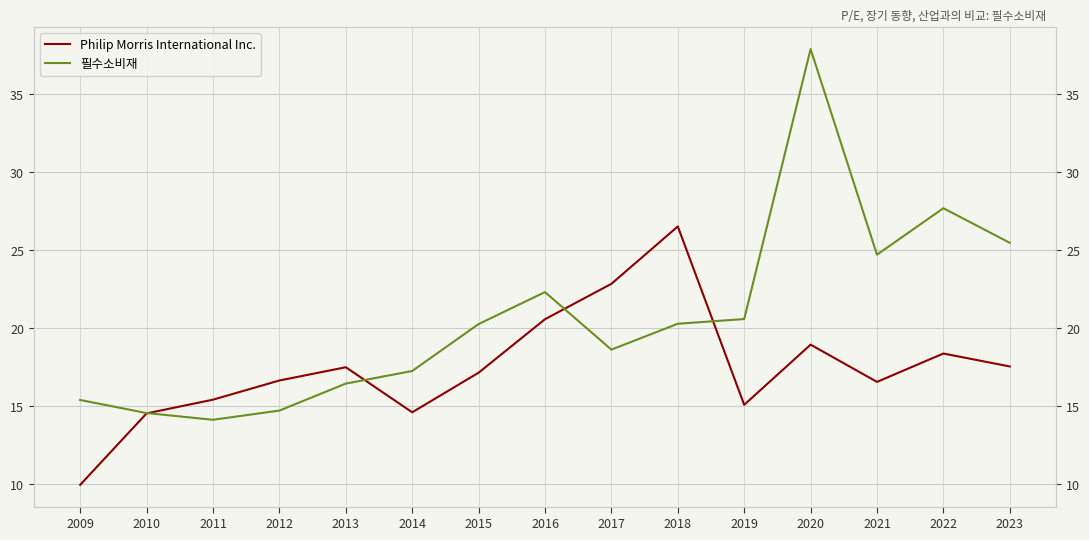

Is the value of Philip Morris International Inc. at 2010 greater than the value of 필수소비재 at 2020?

No